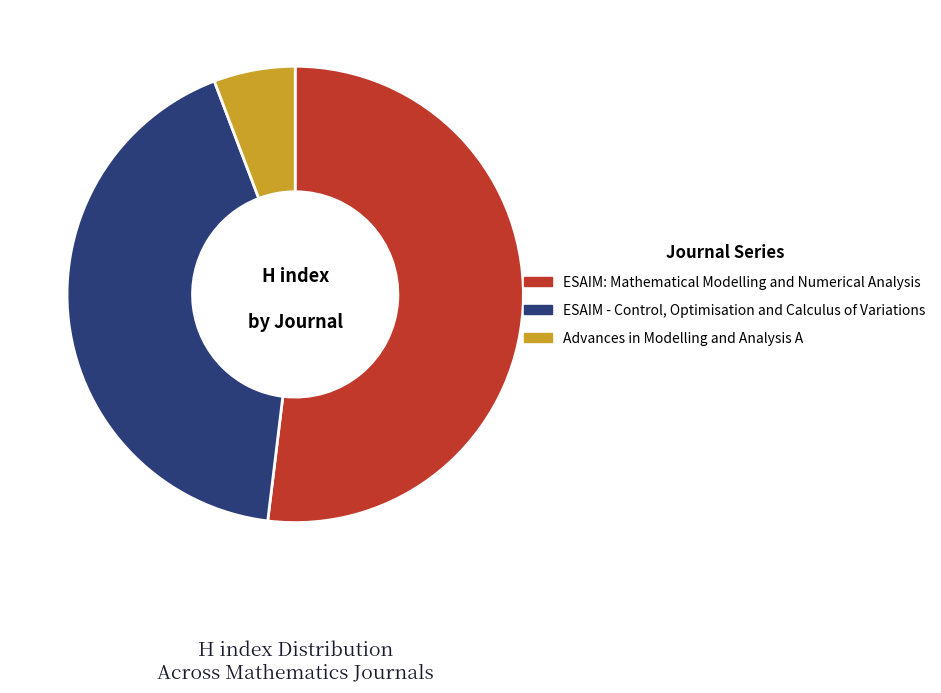

Do ESAIM - Control, Optimisation and Calculus of Variations and ESAIM: Mathematical Modelling and Numerical Analysis together represent more than half of the pie?

Yes